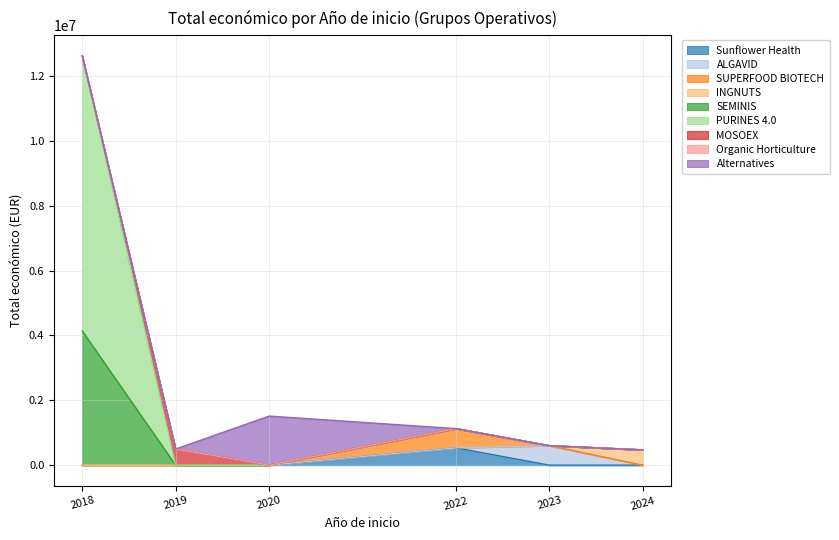

Which has a higher value, 2020 or 2018?

2018